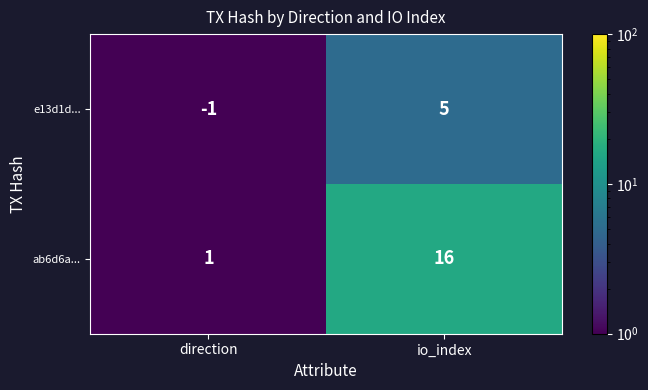

Which series has the largest range (max minus min)?

ab6d6a...